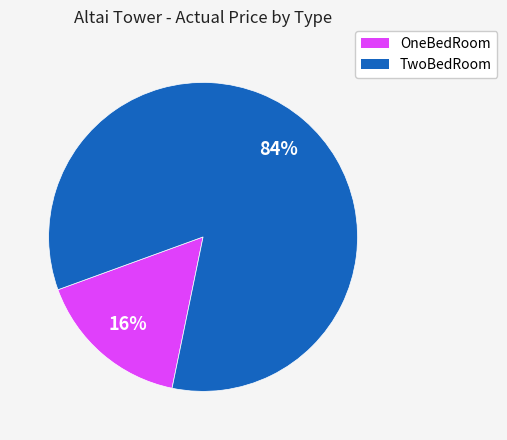

Rank the categories by value from lowest to highest.

OneBedRoom, TwoBedRoom